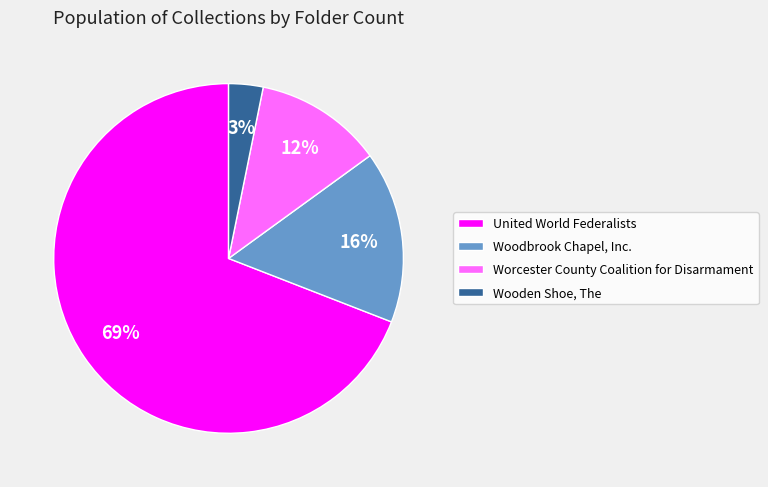

Is United World Federalists the majority of the pie?

Yes